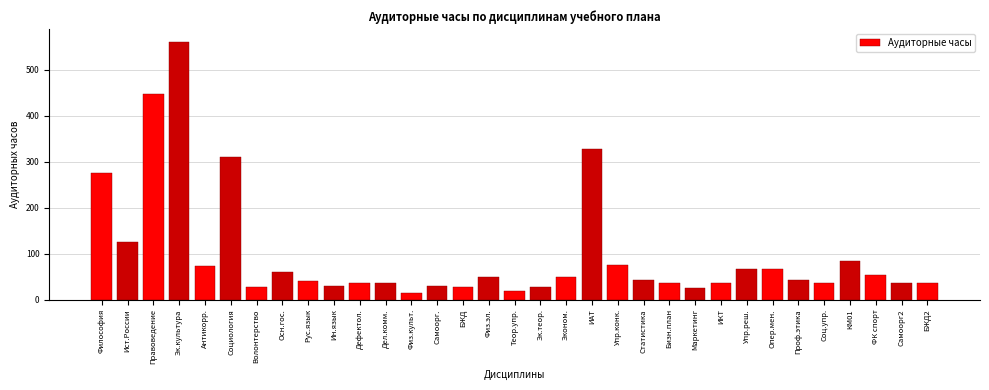

What is the greatest value displayed?

560